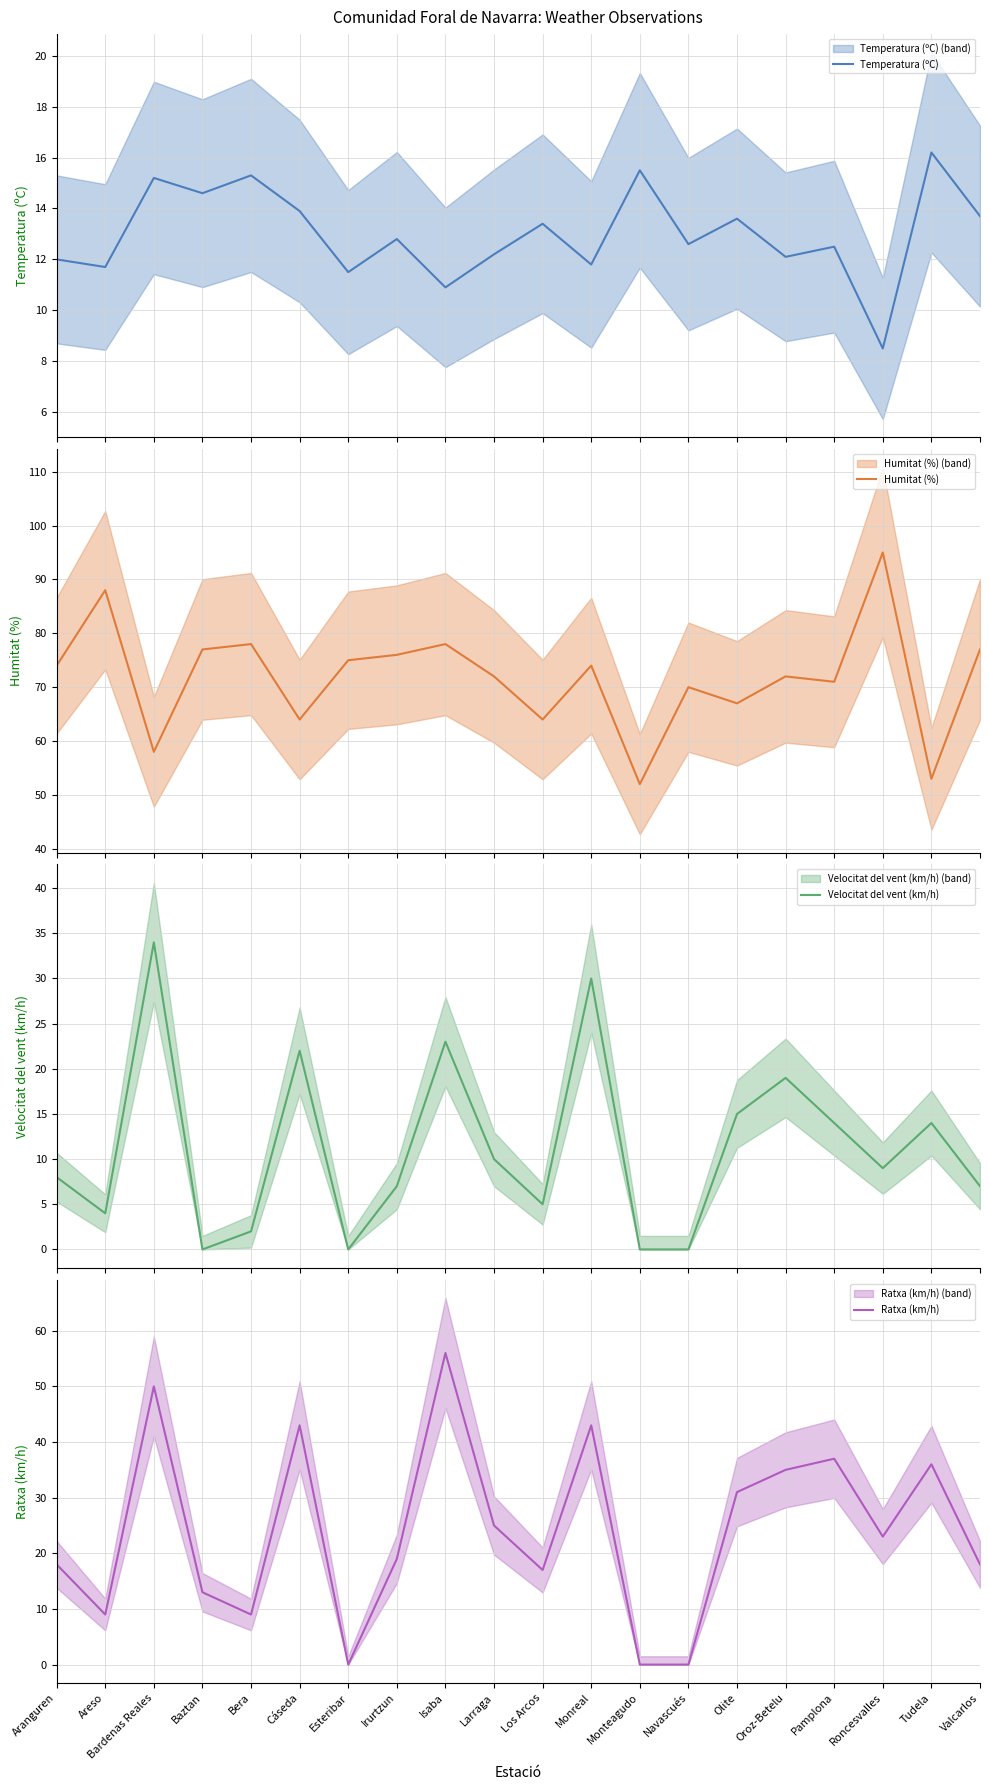

What is the average value of the Humitat (%) series?

72